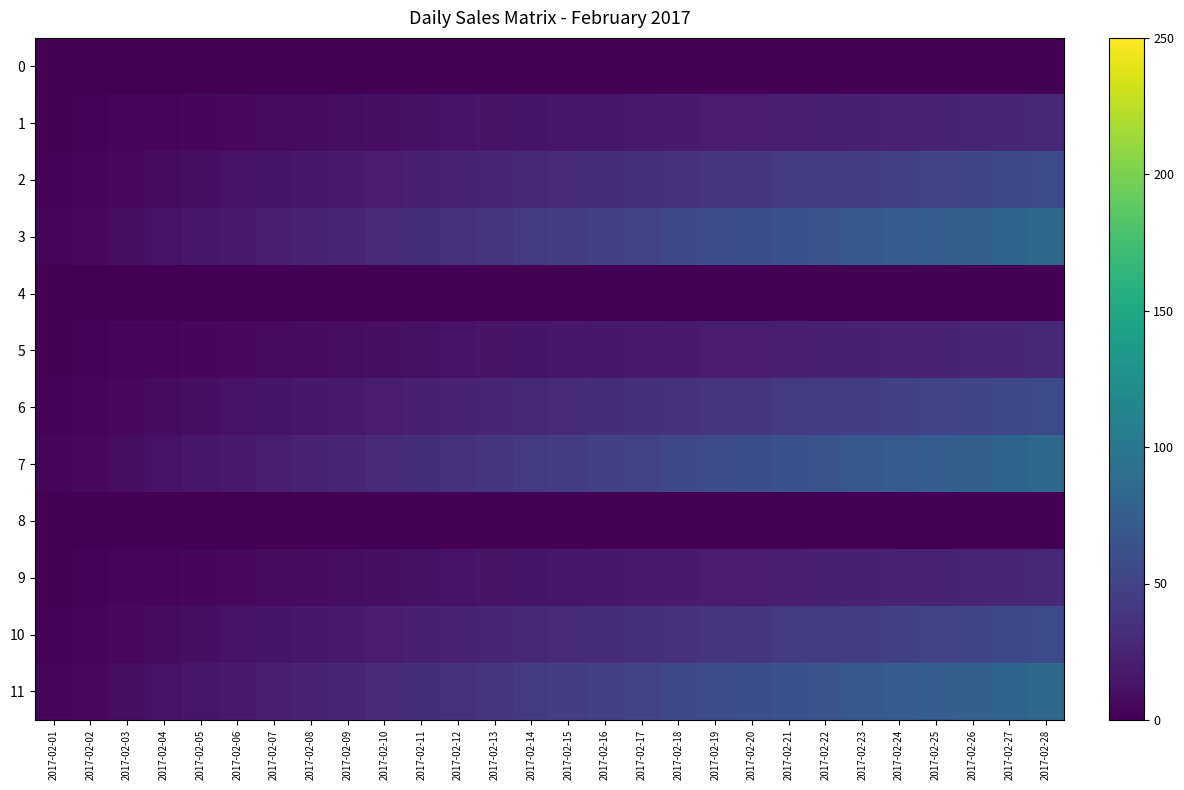

Between 2017-02-01 and 2017-02-12, which series saw the biggest shift?

row_3